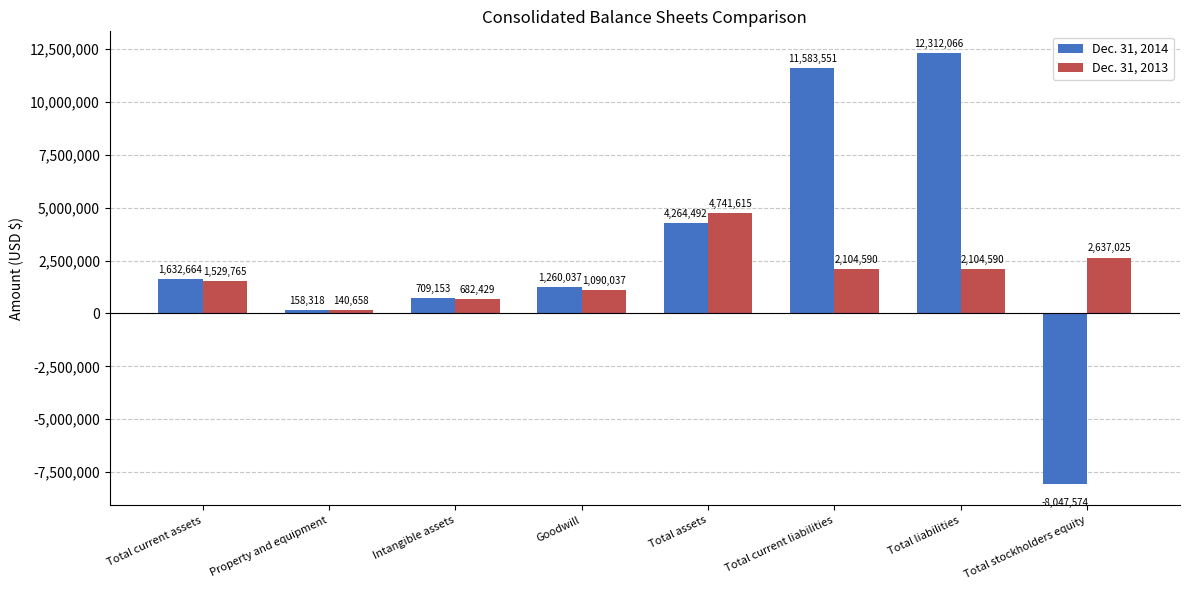

Reading left to right, what are all the values shown in this chart?

Dec. 31, 2014: 1632664	158318	709153	1260037	4264492	11583551	12312066	-8047574
Dec. 31, 2013: 1529765	140658	682429	1090037	4741615	2104590	2104590	2637025